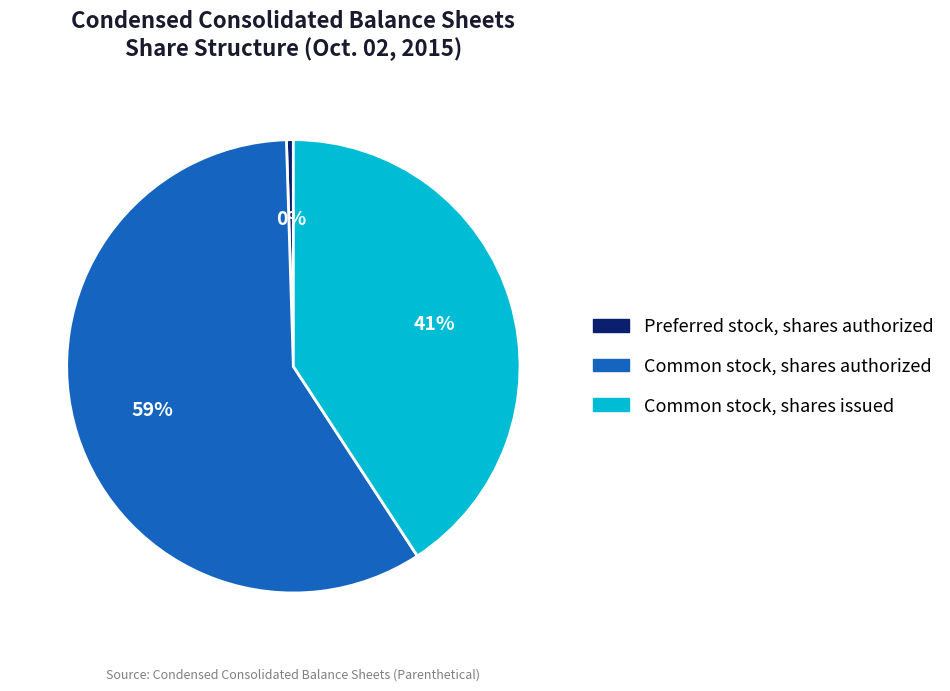

The Common stock, shares authorized slice represents 59% of the pie. True or false?

True